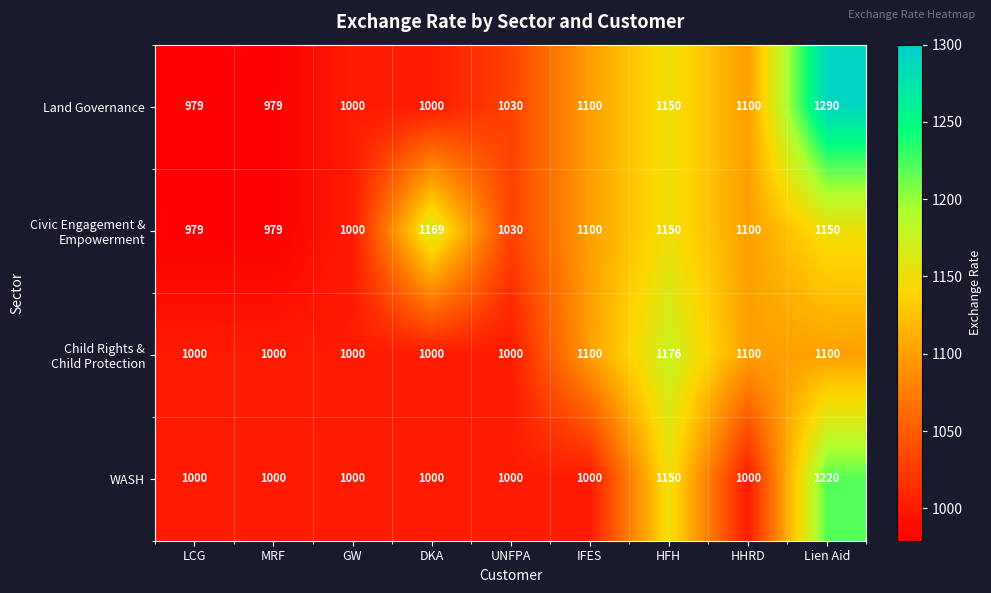

At how many categories does at least one series exceed 1265?

1